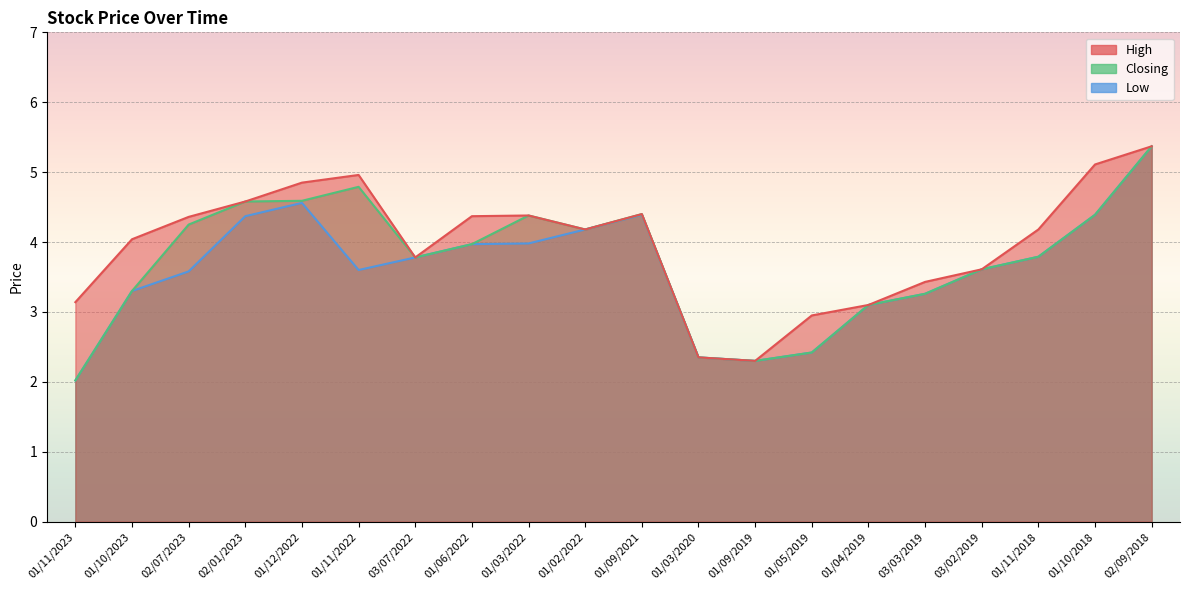

What is the label of the 3rd point from the left?

02/07/2023